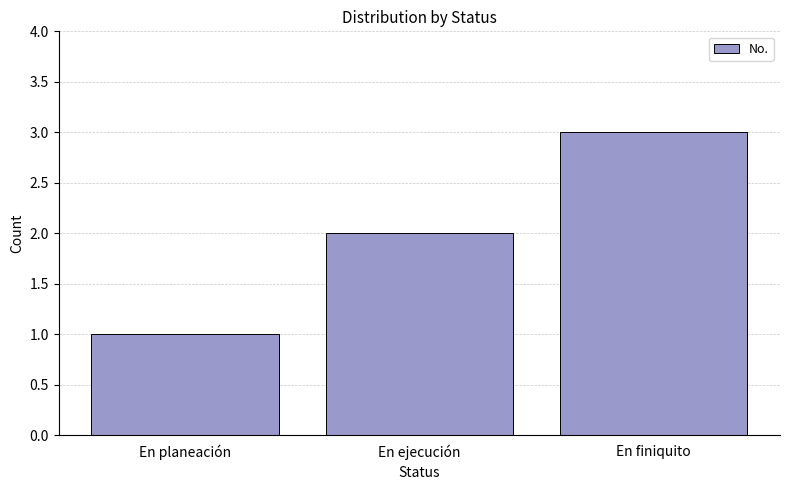

What position from the left is En finiquito?

3